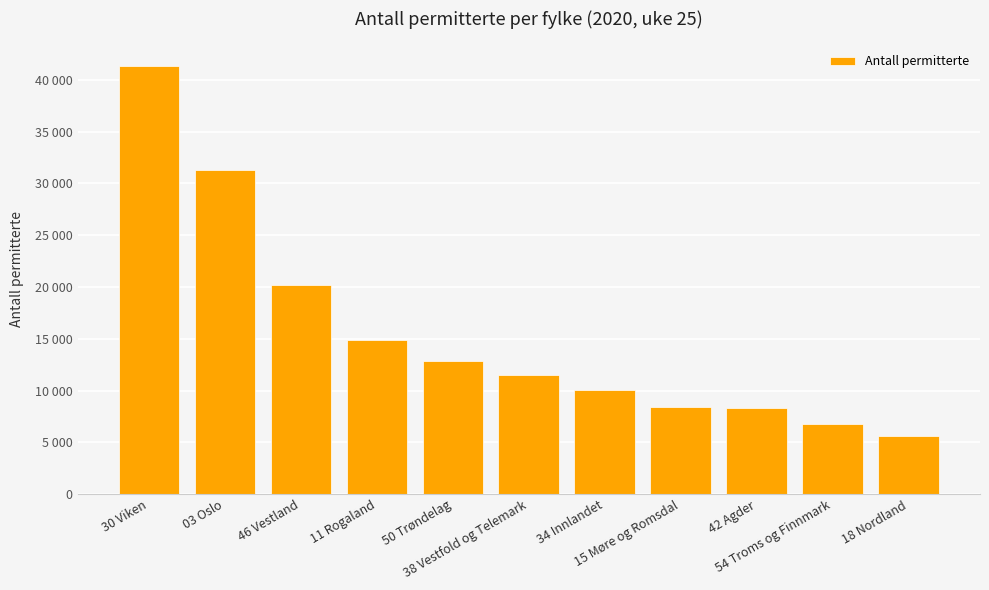

Where is the data nearest to the value 23518?

46 Vestland